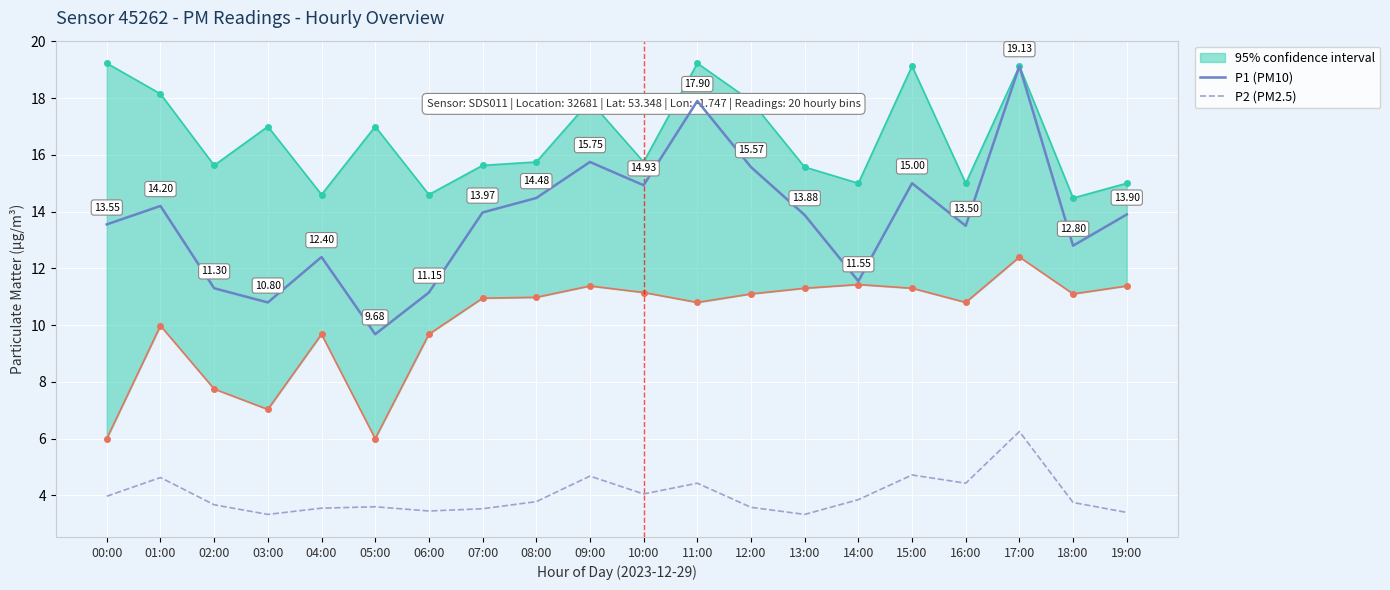

At which category does P1 (PM10) reach its first local peak?

01:00